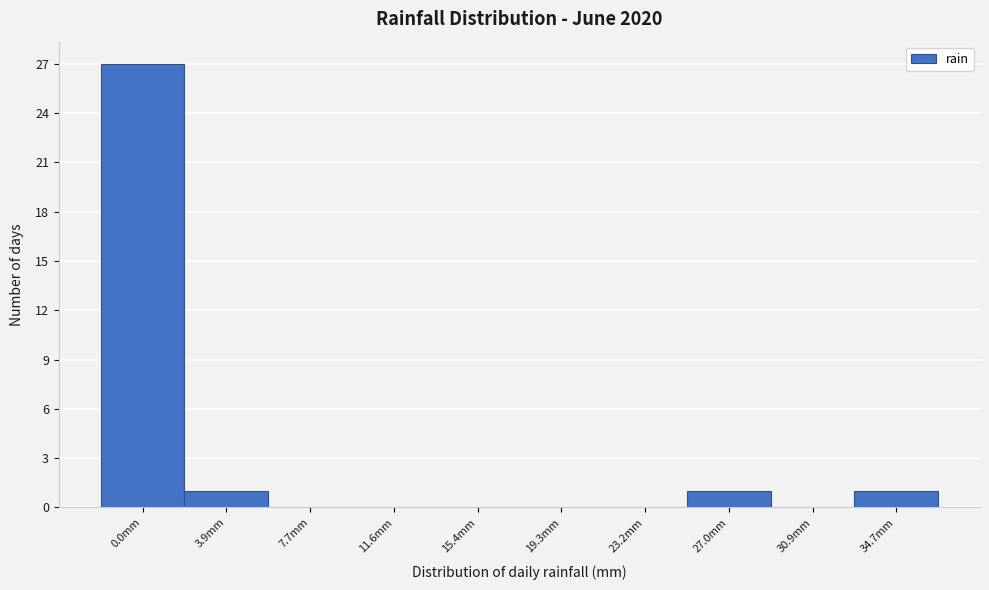

Between 15.4mm and 3.9mm, which is larger?

3.9mm